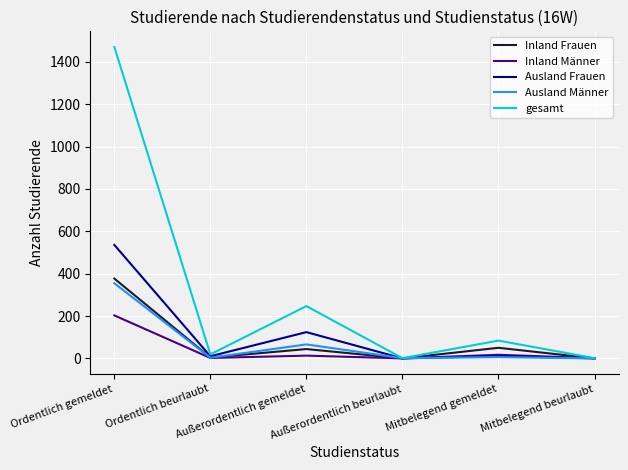

Which series has the widest spread of values?

gesamt